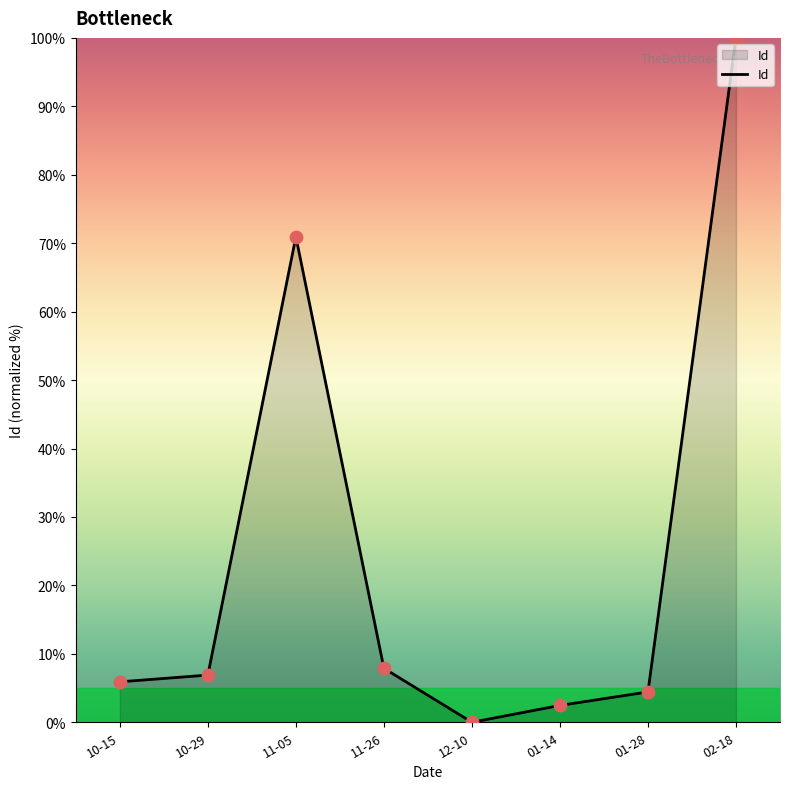

What is the change in value from 10-15 to 11-05?

+65.0